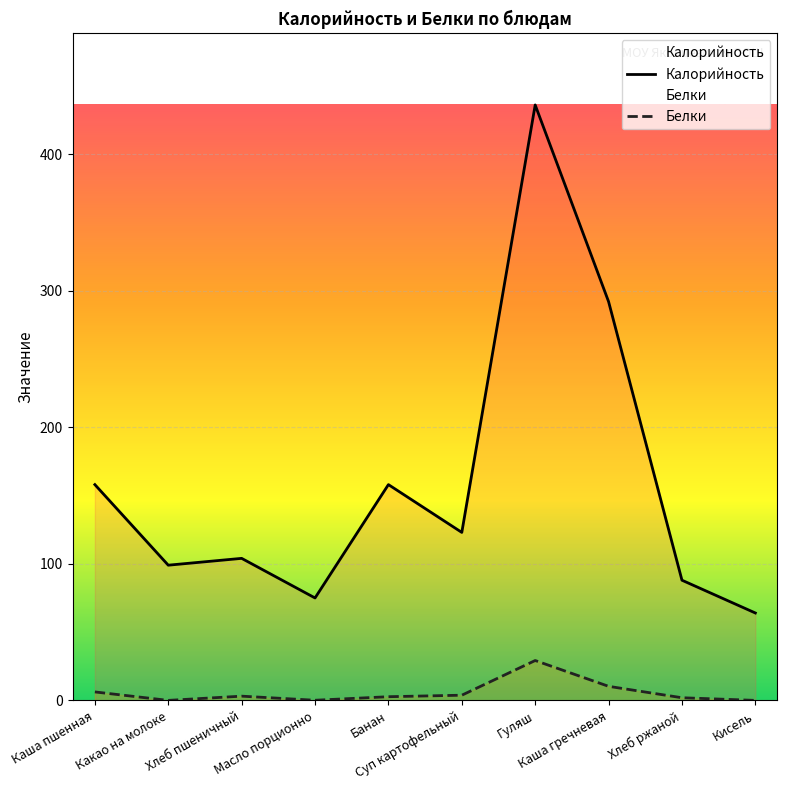

List the series in order of their overall mean, lowest first.

Белки, Калорийность